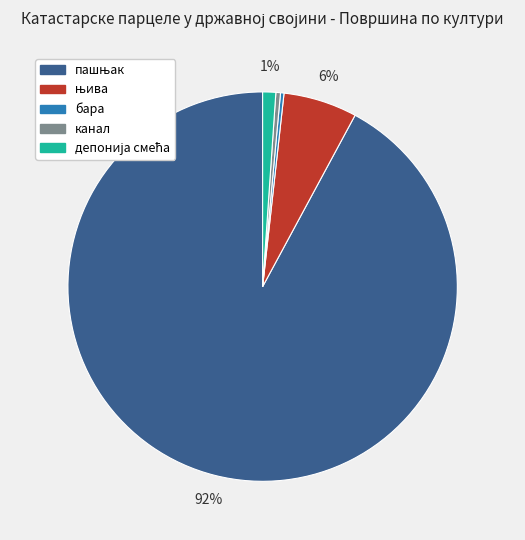

Is there any slice that represents more than half of the pie?

Yes